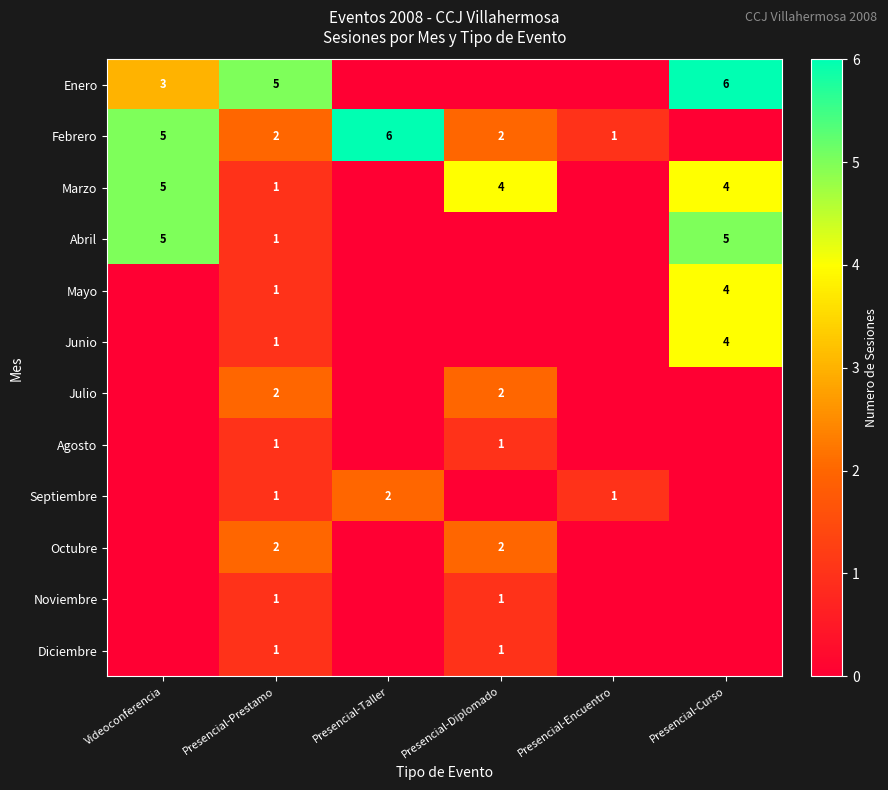

What is the total value across all series at Presencial-Taller?

8